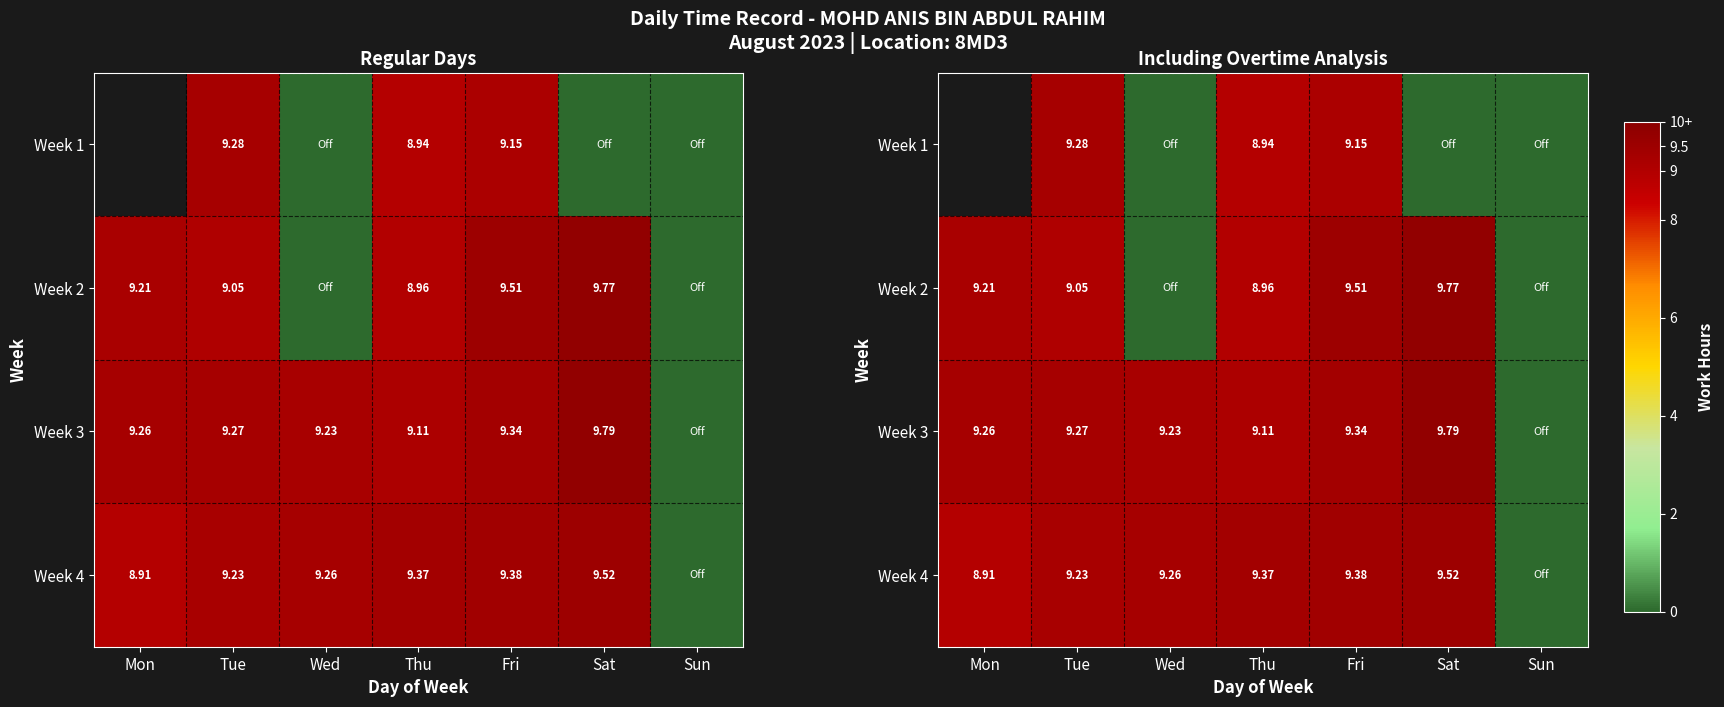

At which label does Week 1 first exceed 0?

Tue